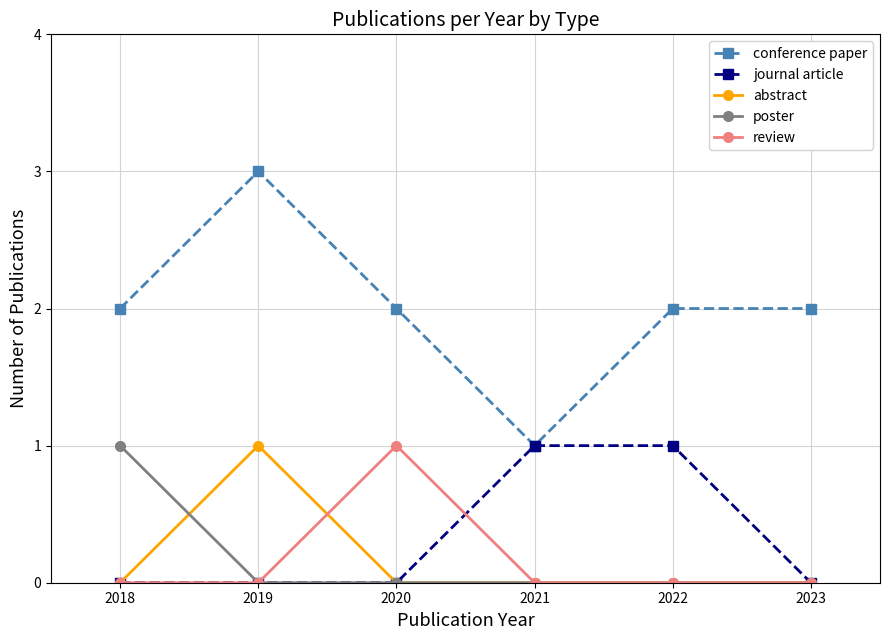

Which category has the highest value in the conference paper series?

2019